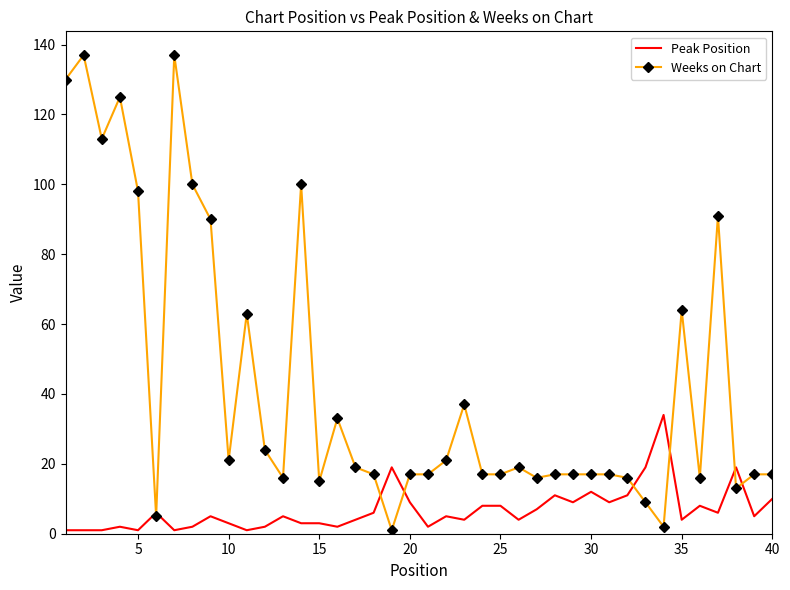

Rank the series by their maximum value, from highest to lowest.

Weeks on Chart, Peak Position